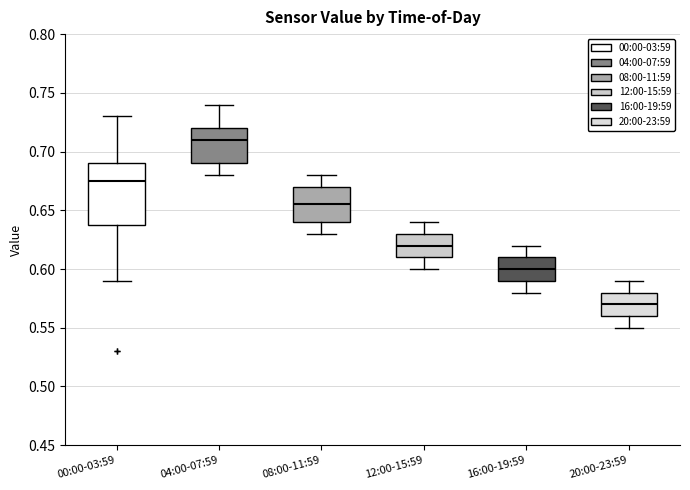

Reading left to right, transcribe this box plot: for each box, give where its median line is, the range the box spans, and where its two whiskers end, as read against the y-axis. The values are not printed on the chart, so give them approximately, as read against the axis.

00:00-03:59: median 0.675, box 0.640 to 0.690, whiskers 0.590 to 0.730
04:00-07:59: median 0.710, box 0.690 to 0.720, whiskers 0.680 to 0.740
08:00-11:59: median 0.655, box 0.640 to 0.670, whiskers 0.630 to 0.680
12:00-15:59: median 0.620, box 0.610 to 0.630, whiskers 0.600 to 0.640
16:00-19:59: median 0.600, box 0.590 to 0.610, whiskers 0.580 to 0.620
20:00-23:59: median 0.570, box 0.560 to 0.580, whiskers 0.550 to 0.590